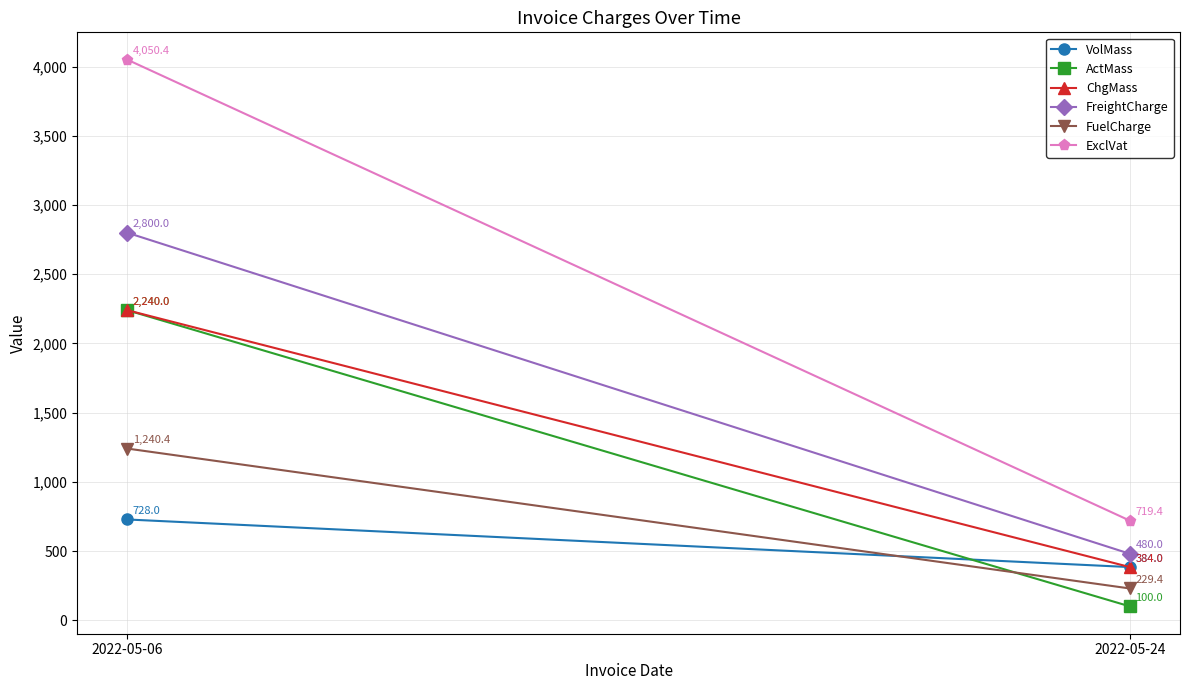

How many lines are shown in the chart?

6